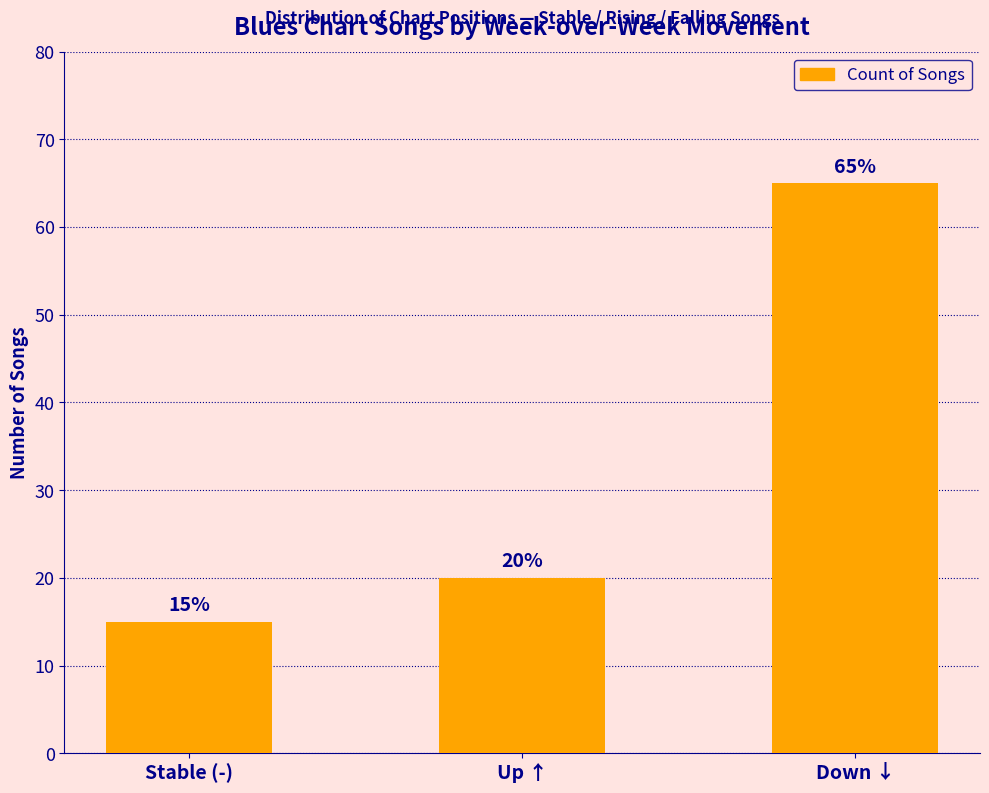

The value at Down ↓ is 65. True or false?

True